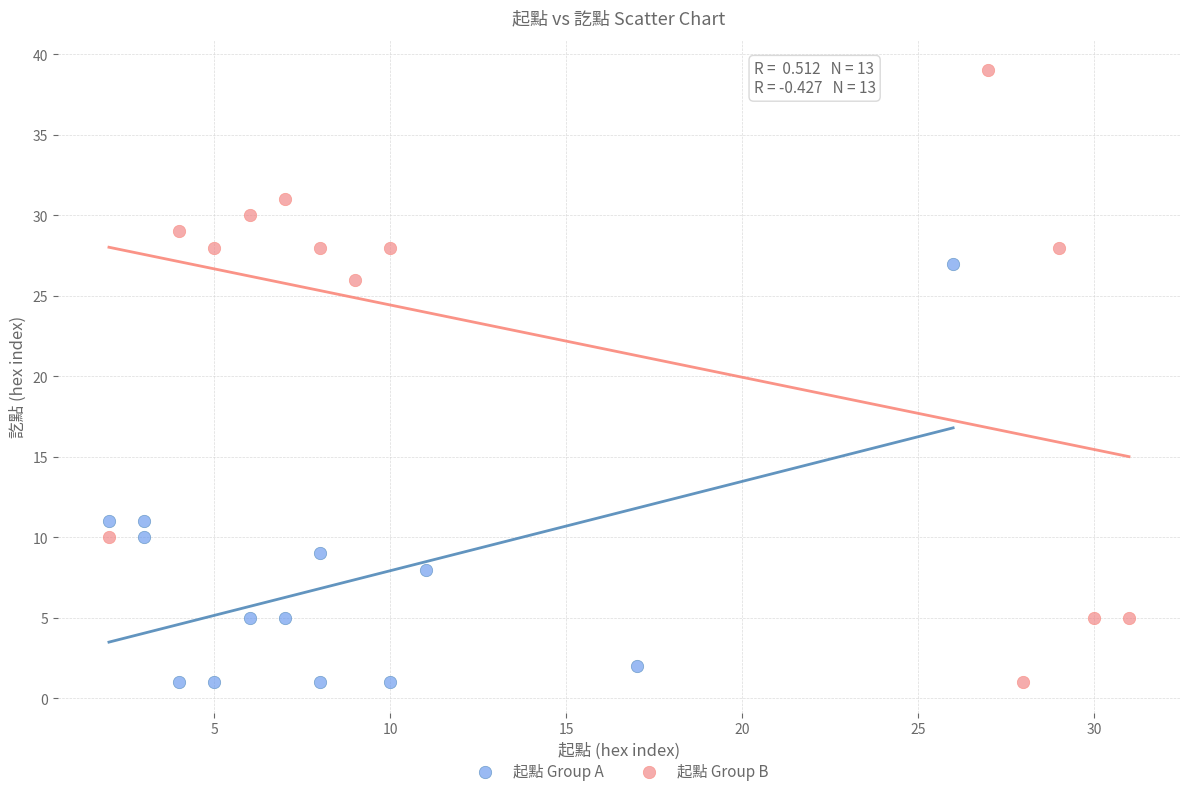

Which series has the widest spread of Y values?

起點 Group B